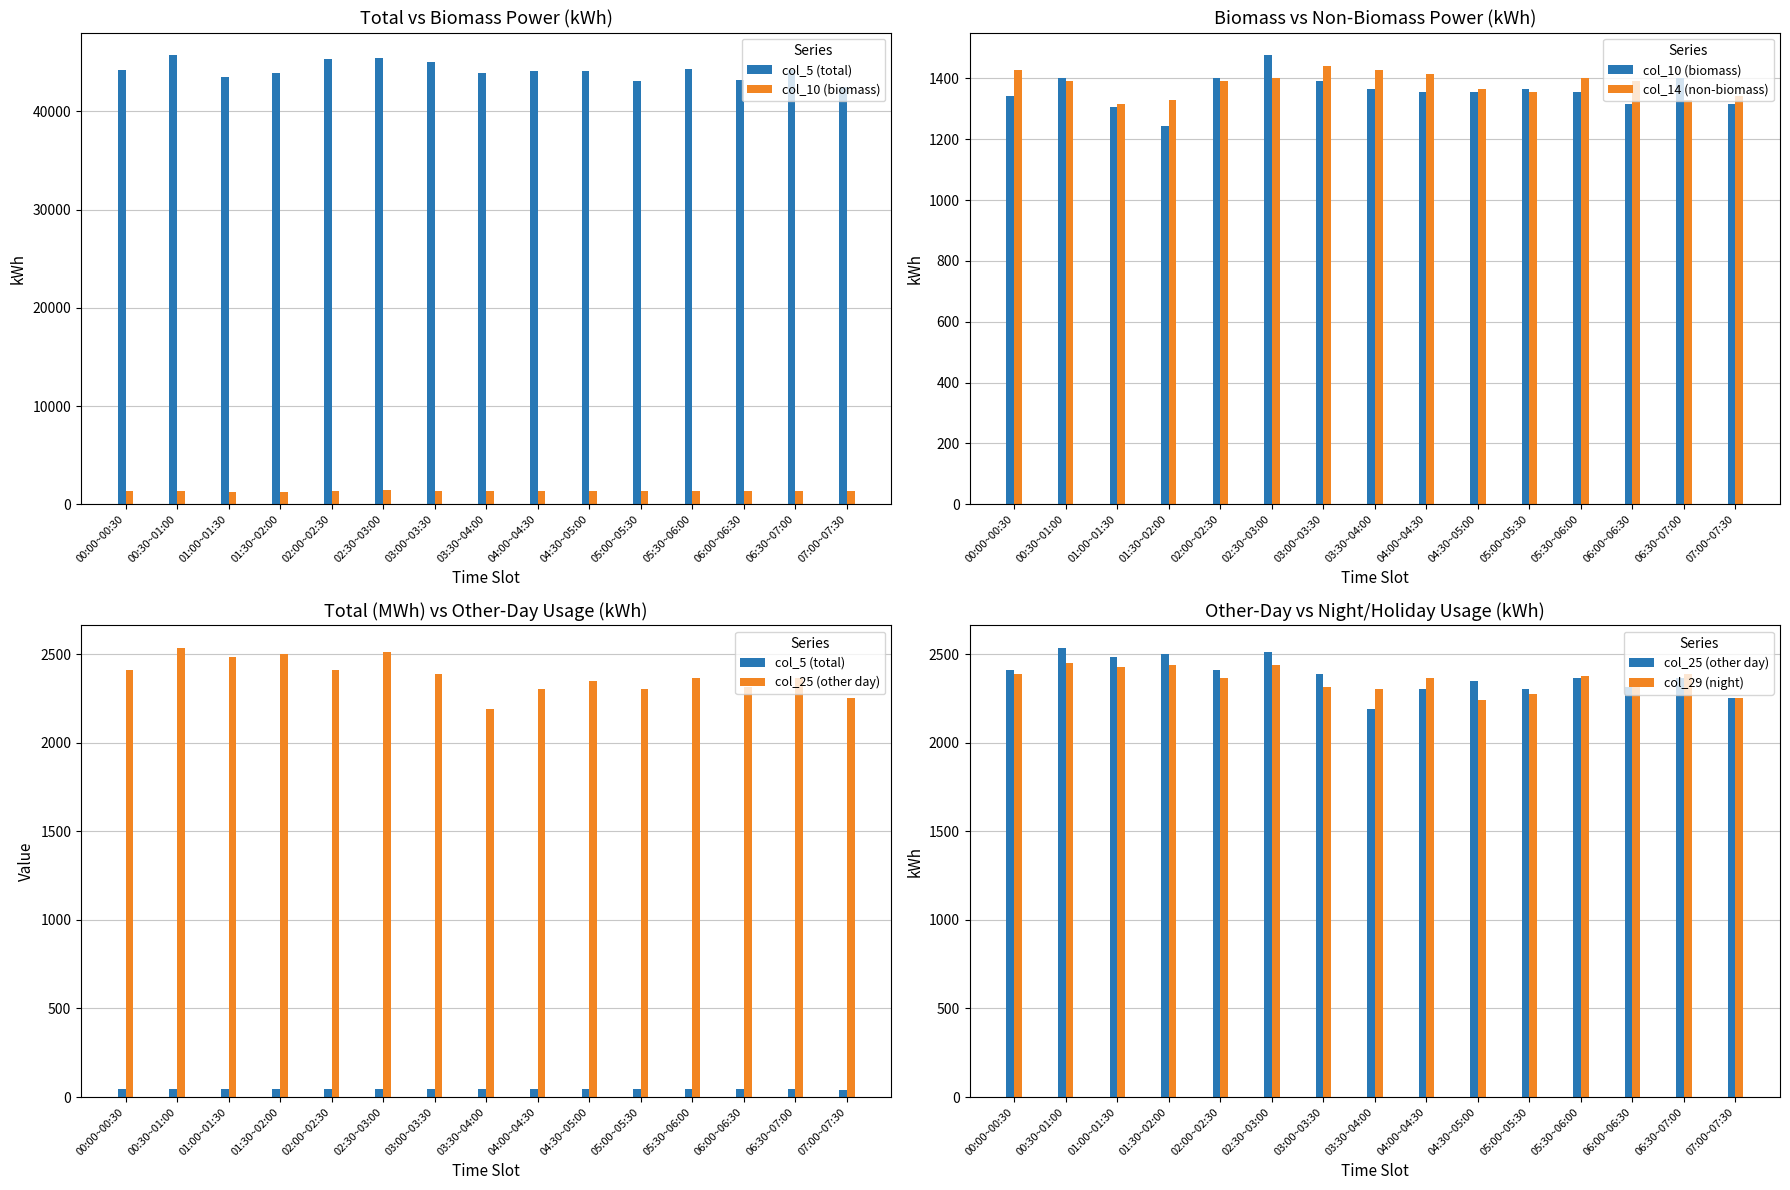

What is the difference between the highest and lowest values at 03:00~03:30?

2343.0